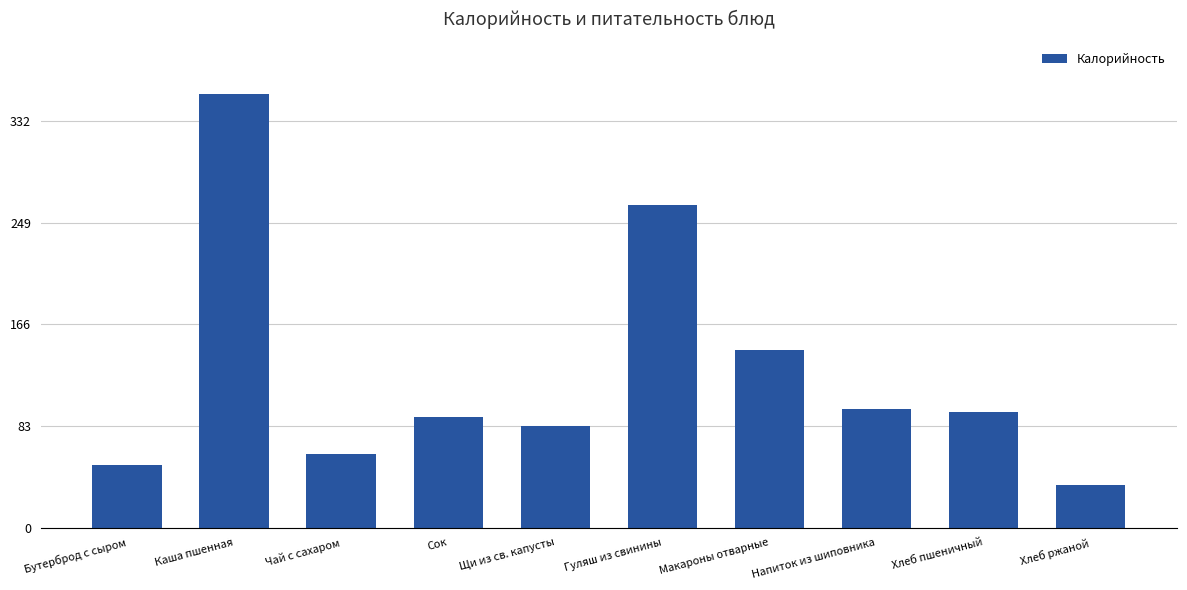

What is the smallest value displayed?

34.8